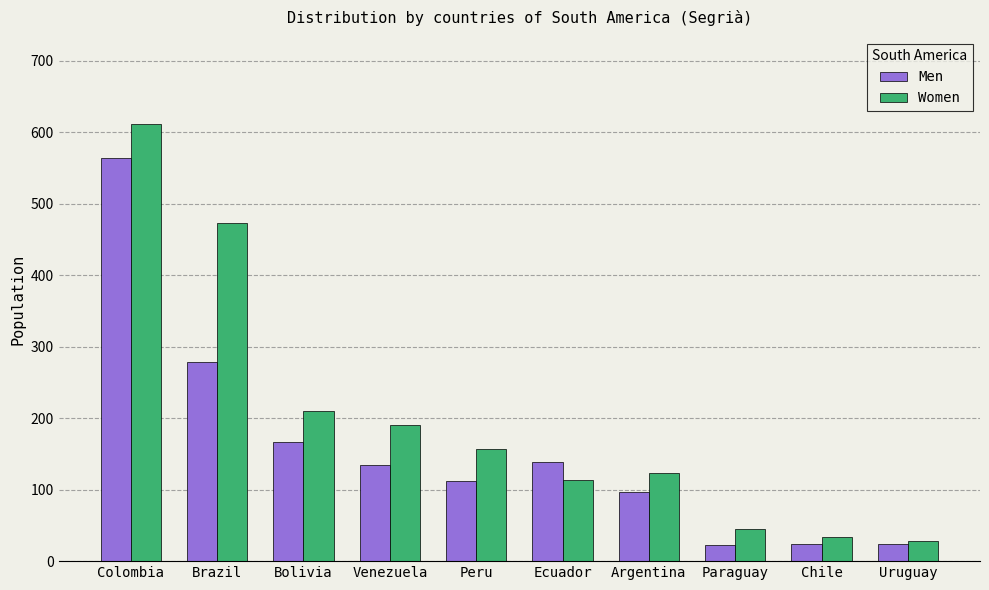

What is the difference between the Women values at Chile and Ecuador?

79